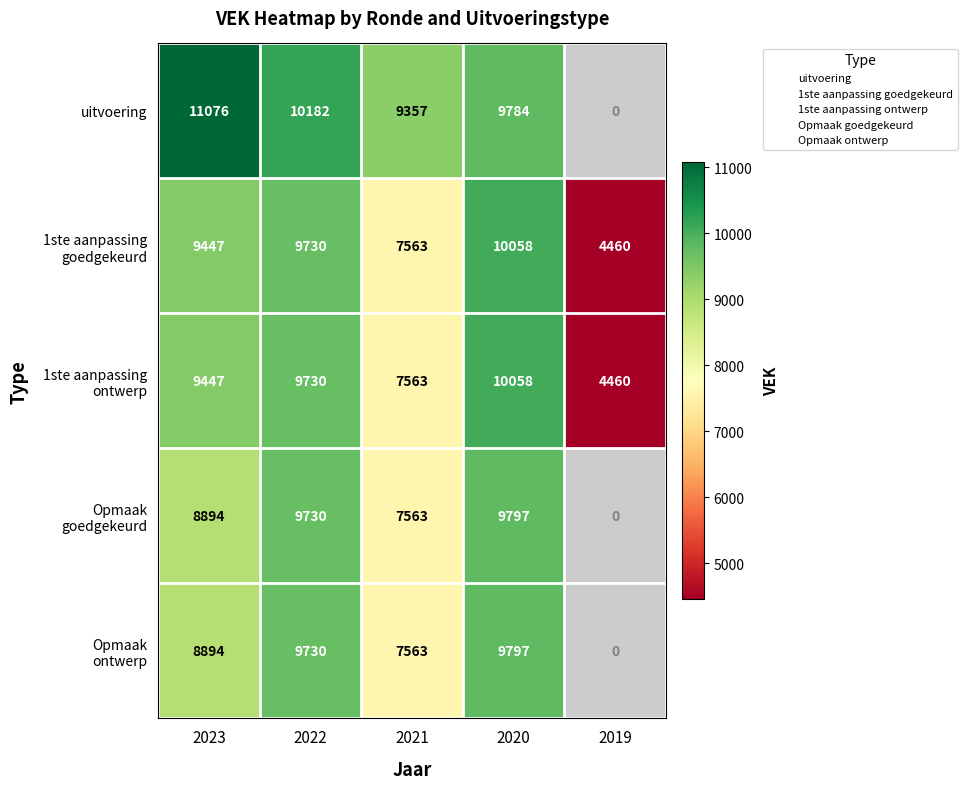

At how many categories does at least one series exceed 6936?

4